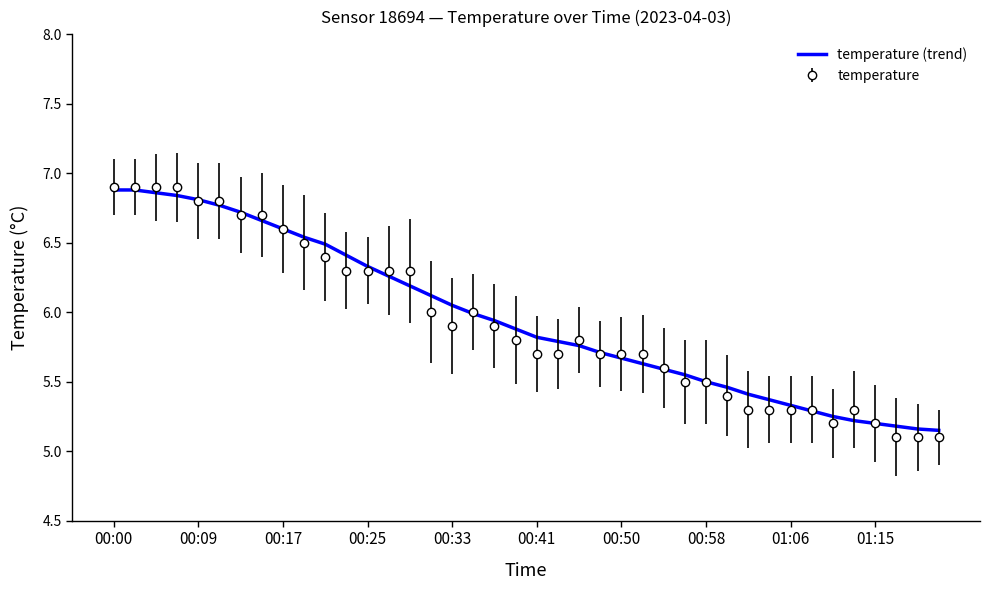

Which series has the widest spread of values?

temperature